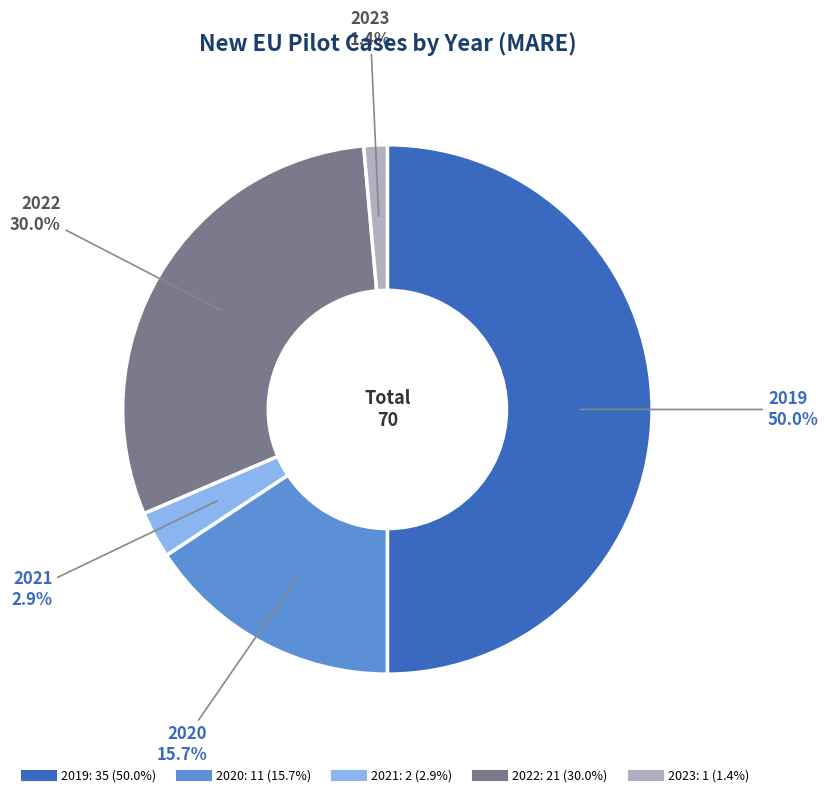

To the nearest percent, what is the combined percentage of 2019 and 2021?

53%